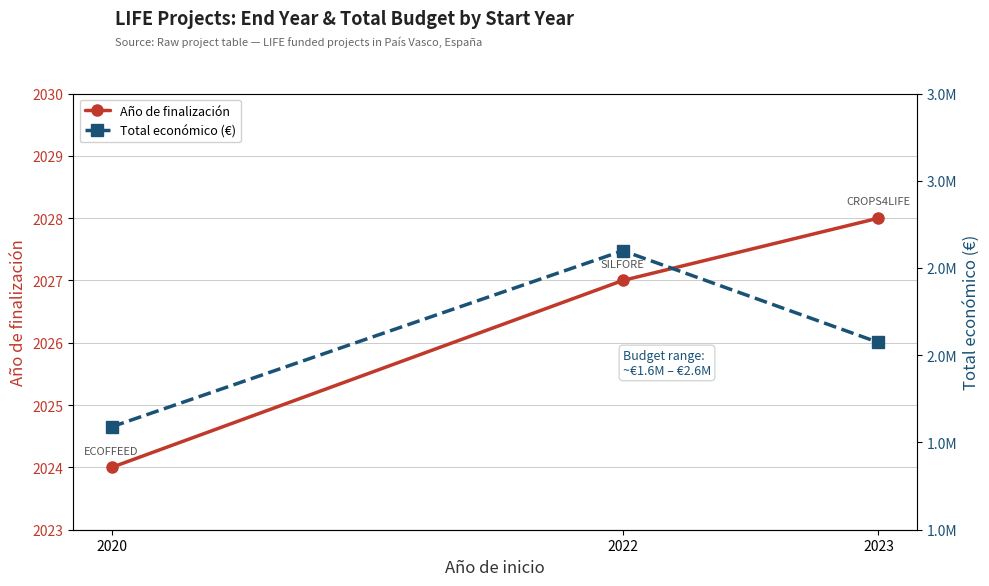

Which series has the widest spread of values?

Total económico (€)